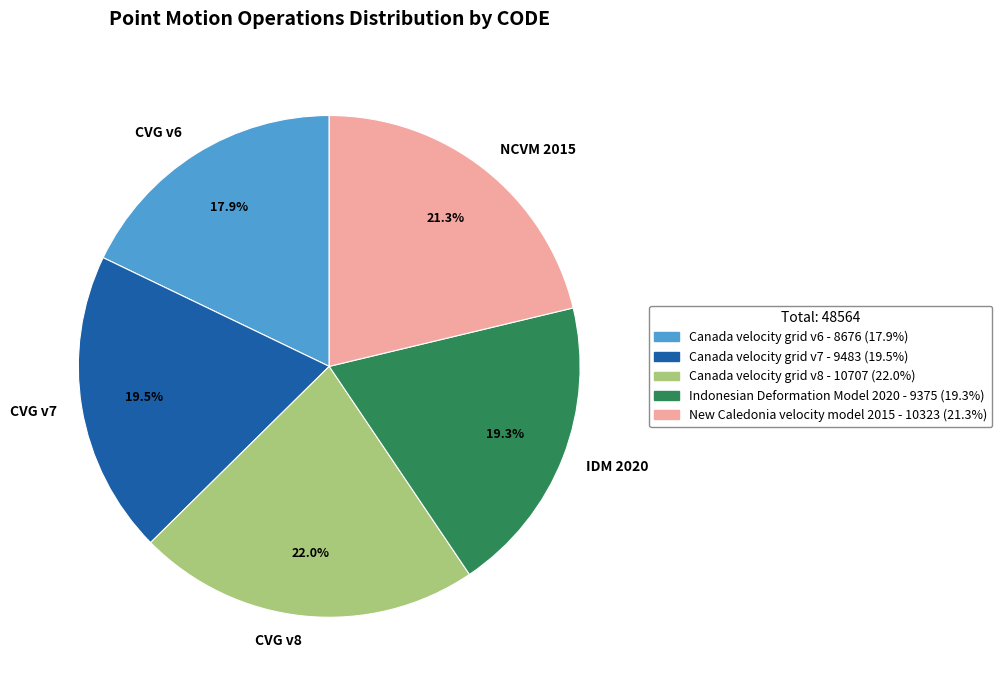

What percentage do CVG v7 and CVG v6 together represent?

37.4%